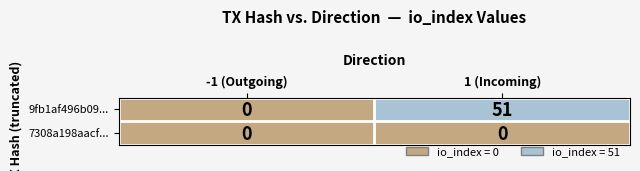

How many categories are shown in the chart?

2